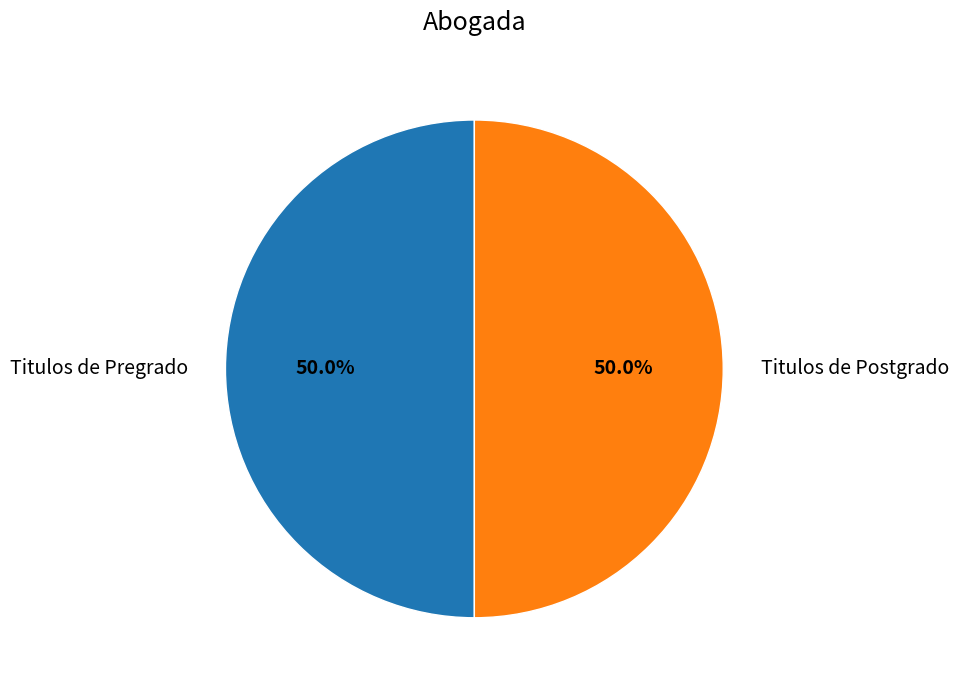

Approximately how many times larger is the value at Titulos de Pregrado compared to Titulos de Postgrado?

1.0